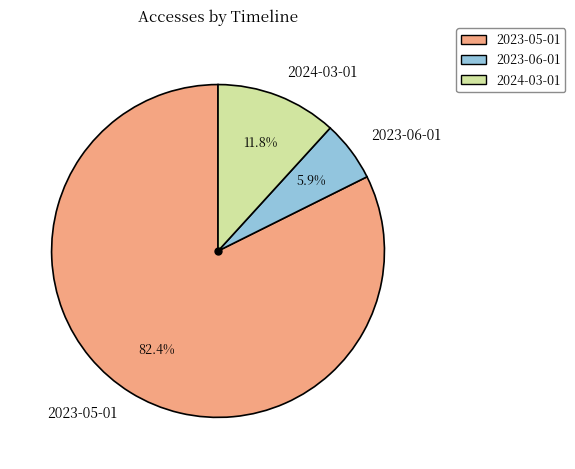

Which category has the smallest portion of the pie?

2023-06-01